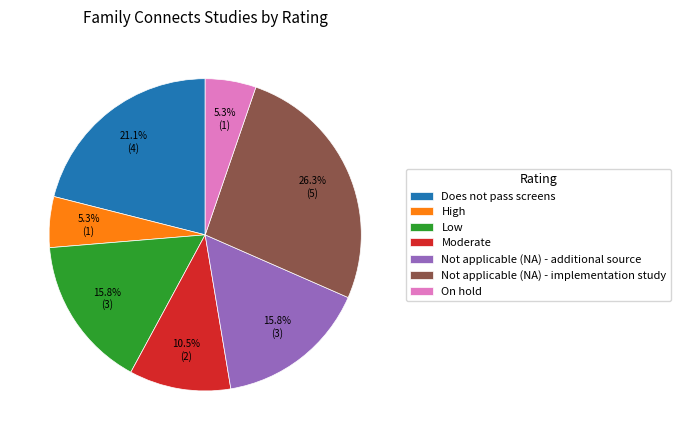

To the nearest percent, what percentage of the pie is Not applicable (NA) - additional source?

16%